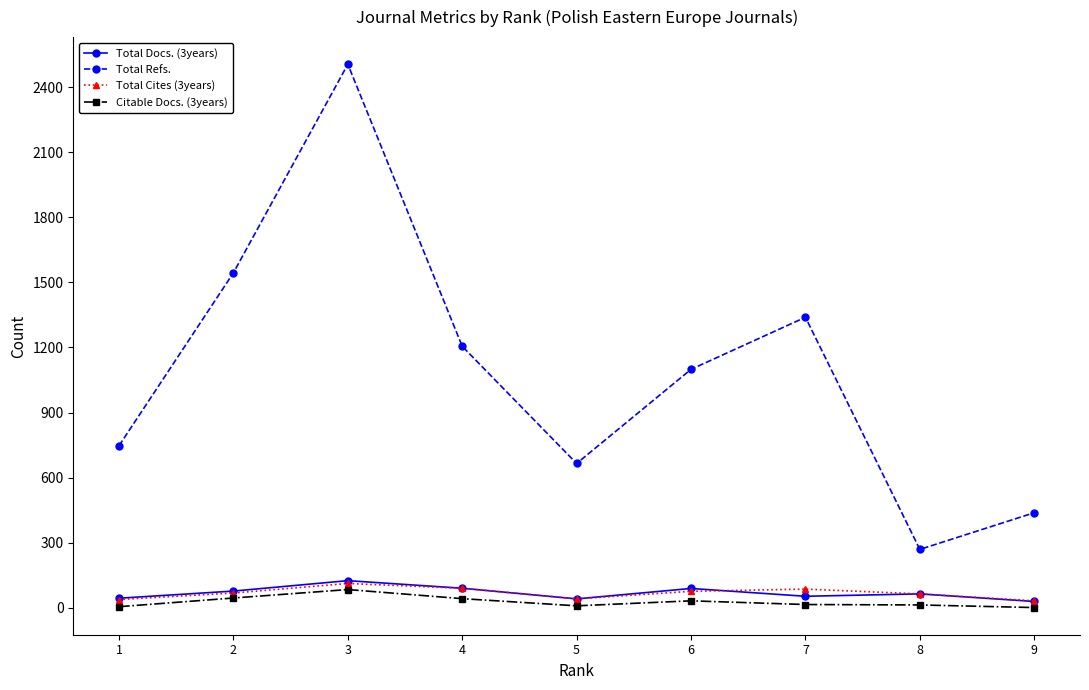

What are all the series names shown in the legend?

Total Docs. (3years), Total Refs., Total Cites (3years), Citable Docs. (3years)